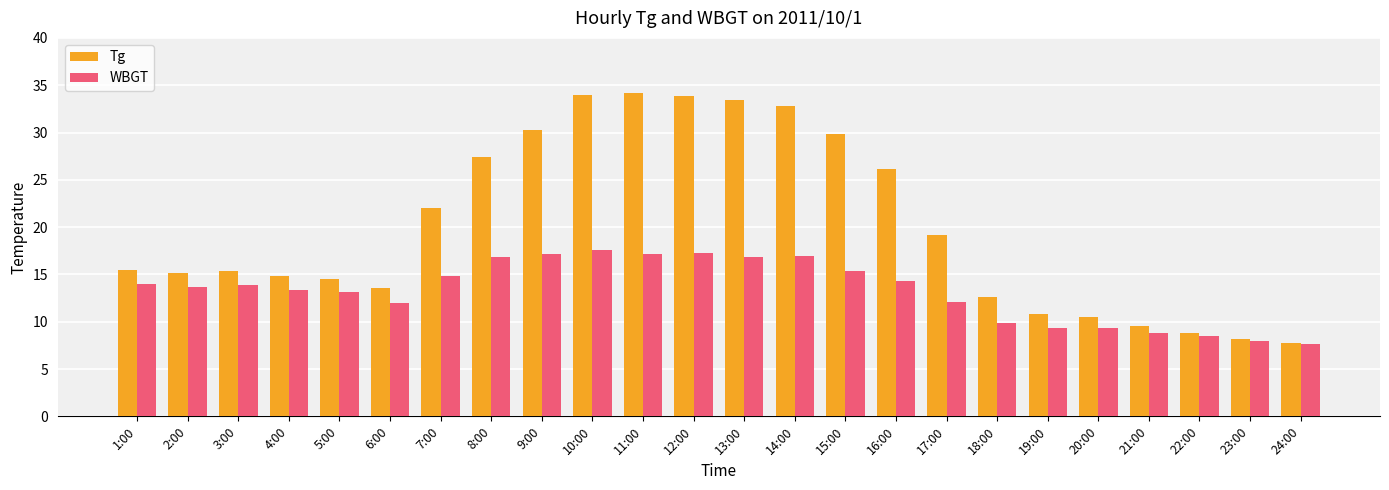

At 14:00, list the series in order from largest to smallest.

Tg, WBGT